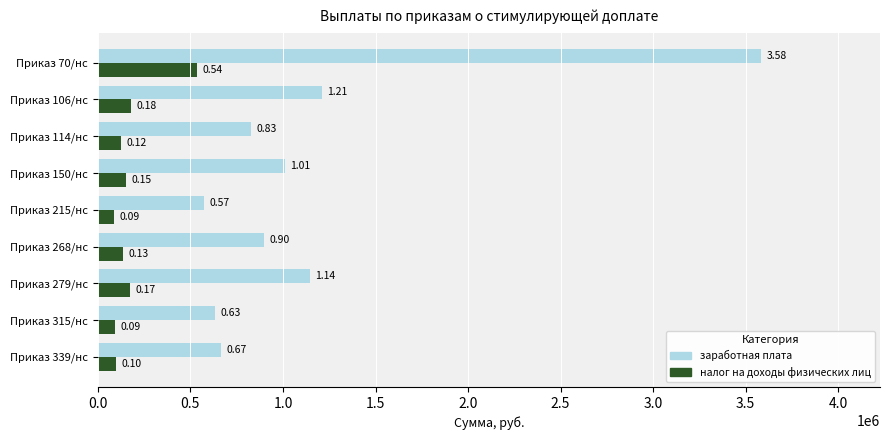

Rank the series by their maximum value, from lowest to highest.

налог на доходы физических лиц, заработная плата